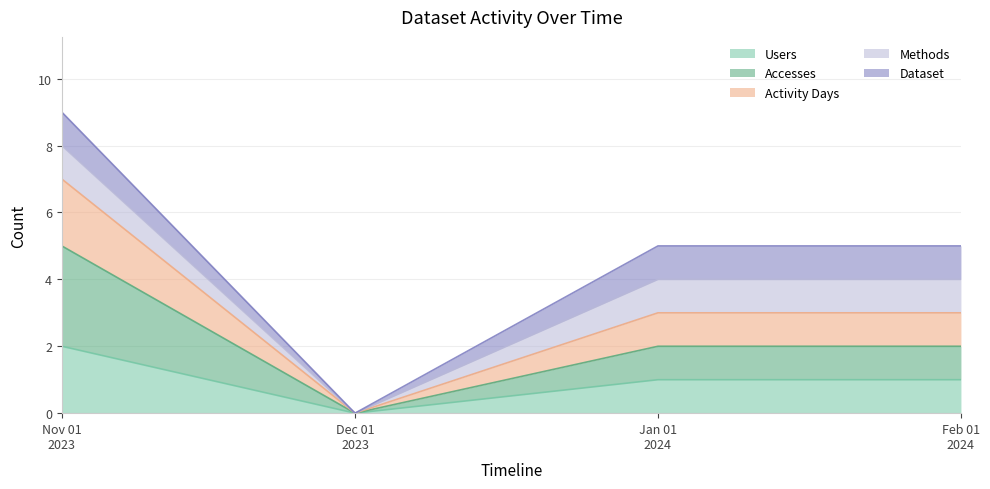

Rank the categories by Activity Days value from highest to lowest.

Nov 01 2023, Jan 01 2024, Feb 01 2024, Dec 01 2023